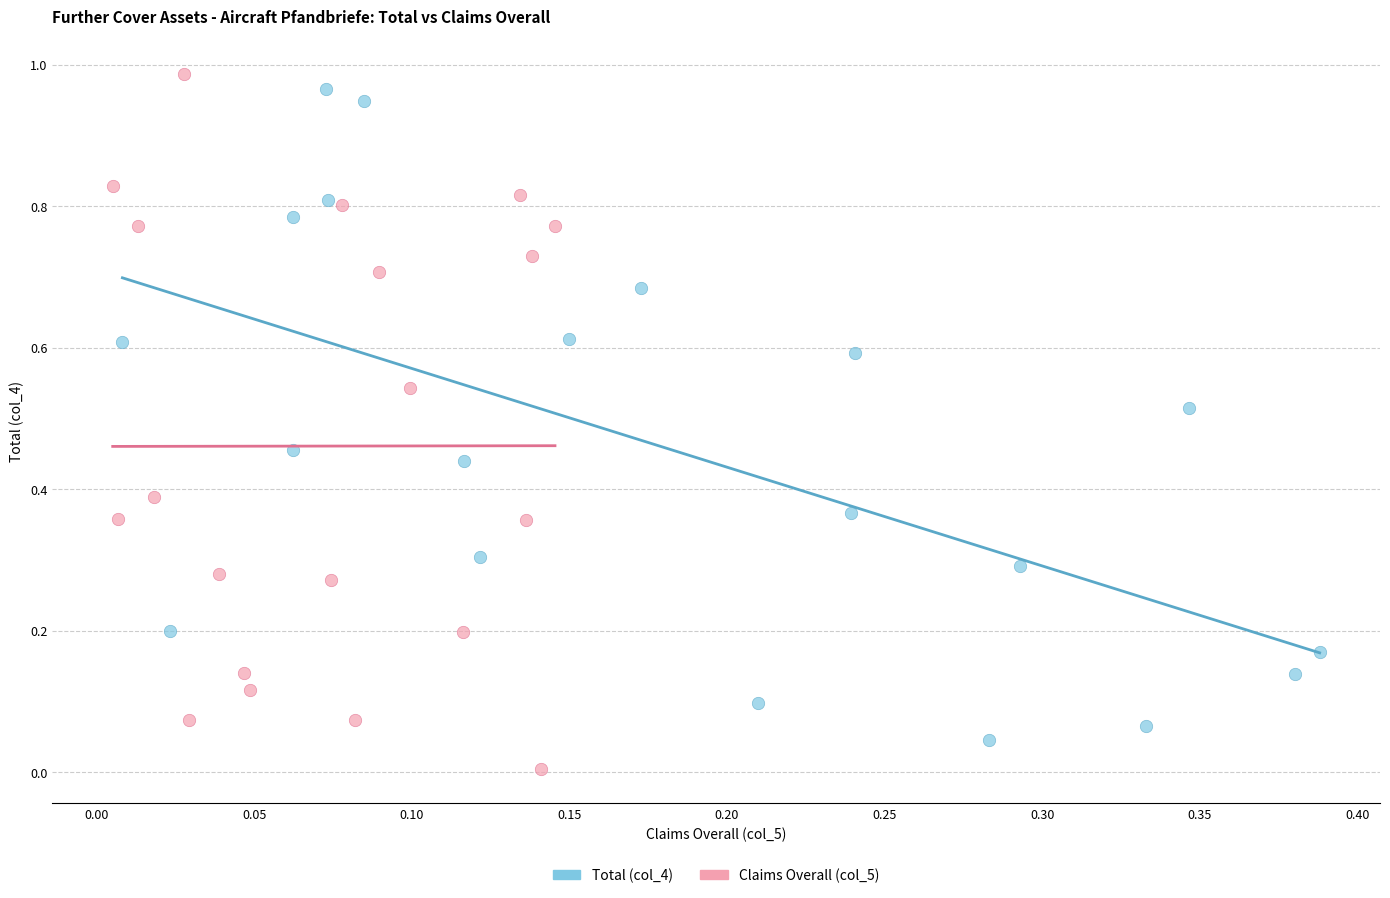

Which series has the largest Y range (max minus min)?

Claims Overall (col_5)